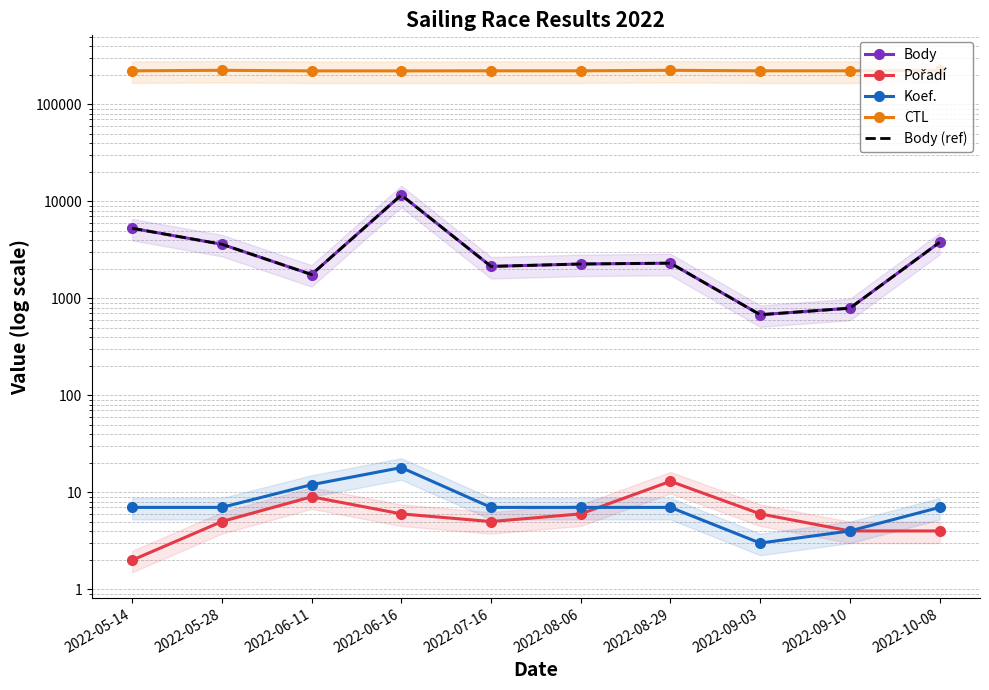

True or false: Pořadí and Body (ref) cross at least once.

False